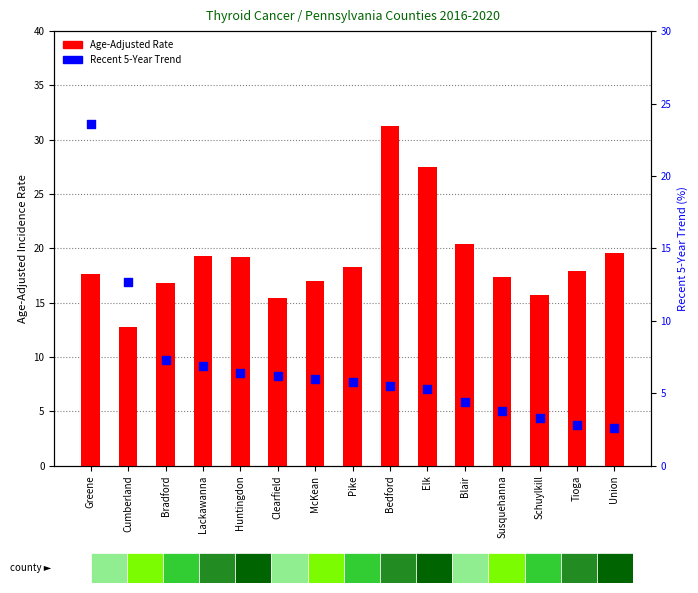

Which series reaches the maximum Y coordinate?

Age-Adjusted Rate